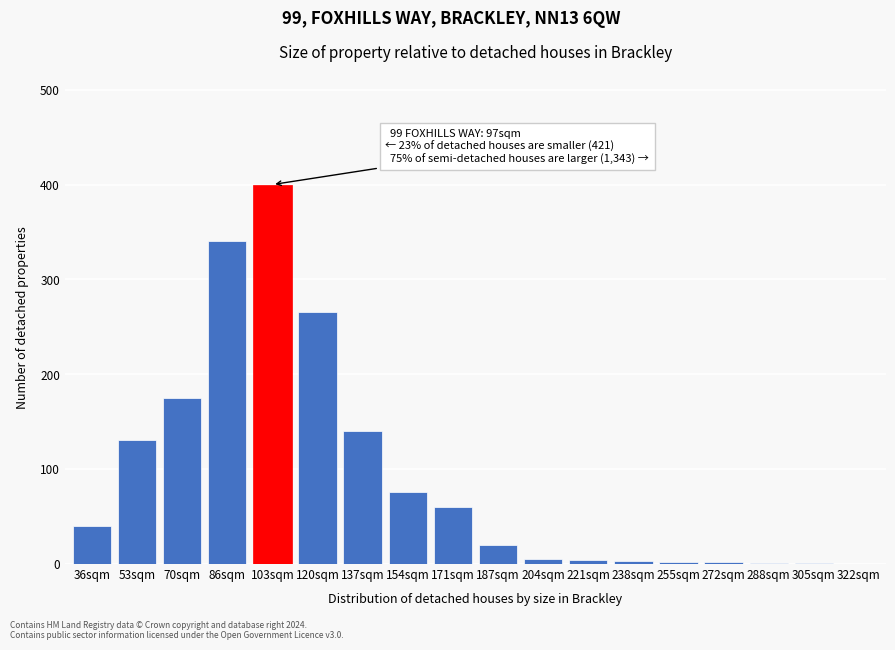

Approximately how many times larger is the value at 53sqm compared to 103sqm?

0.3